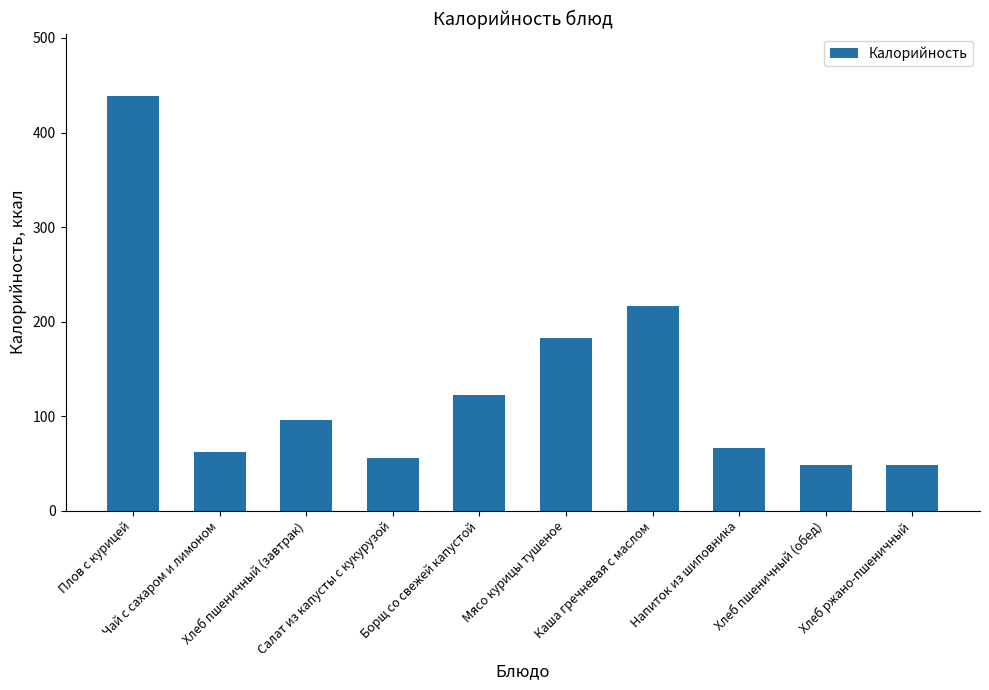

What is the value of the 6th bar from the left?

182.6